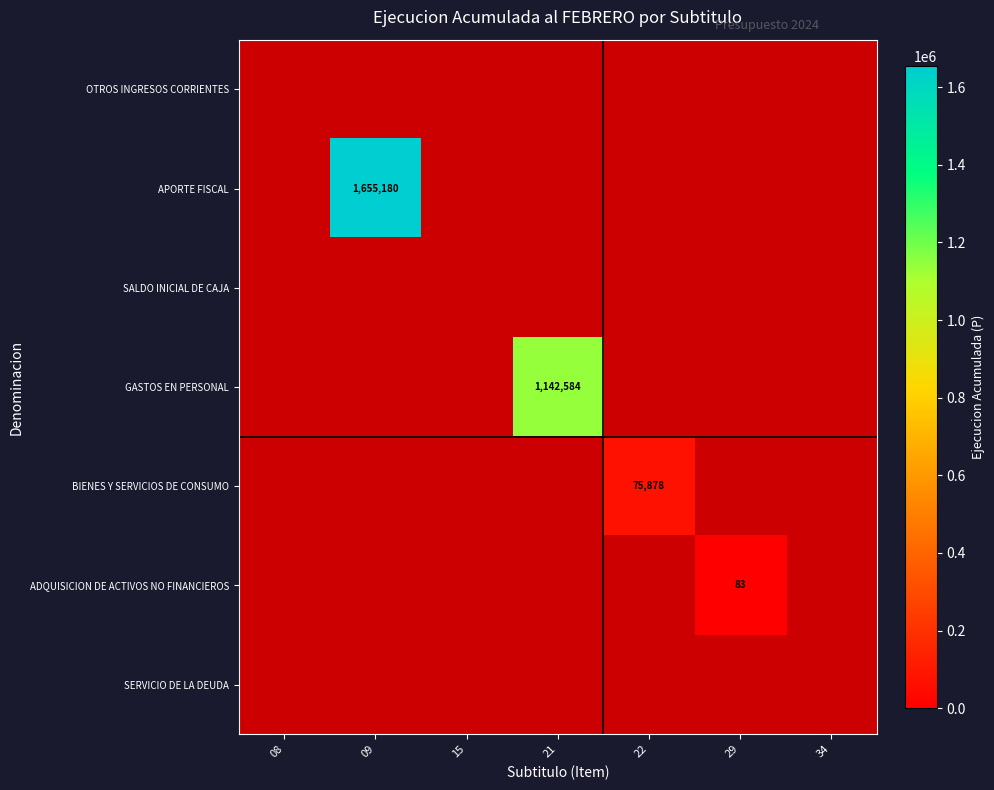

At 09, list the series in order from largest to smallest.

APORTE FISCAL, OTROS INGRESOS CORRIENTES, SALDO INICIAL DE CAJA, GASTOS EN PERSONAL, BIENES Y SERVICIOS DE CONSUMO, ADQUISICION DE ACTIVOS NO FINANCIEROS, SERVICIO DE LA DEUDA